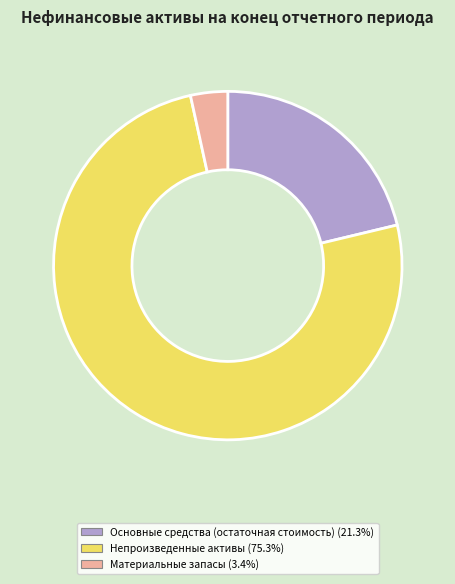

Is there a majority slice in this chart?

Yes